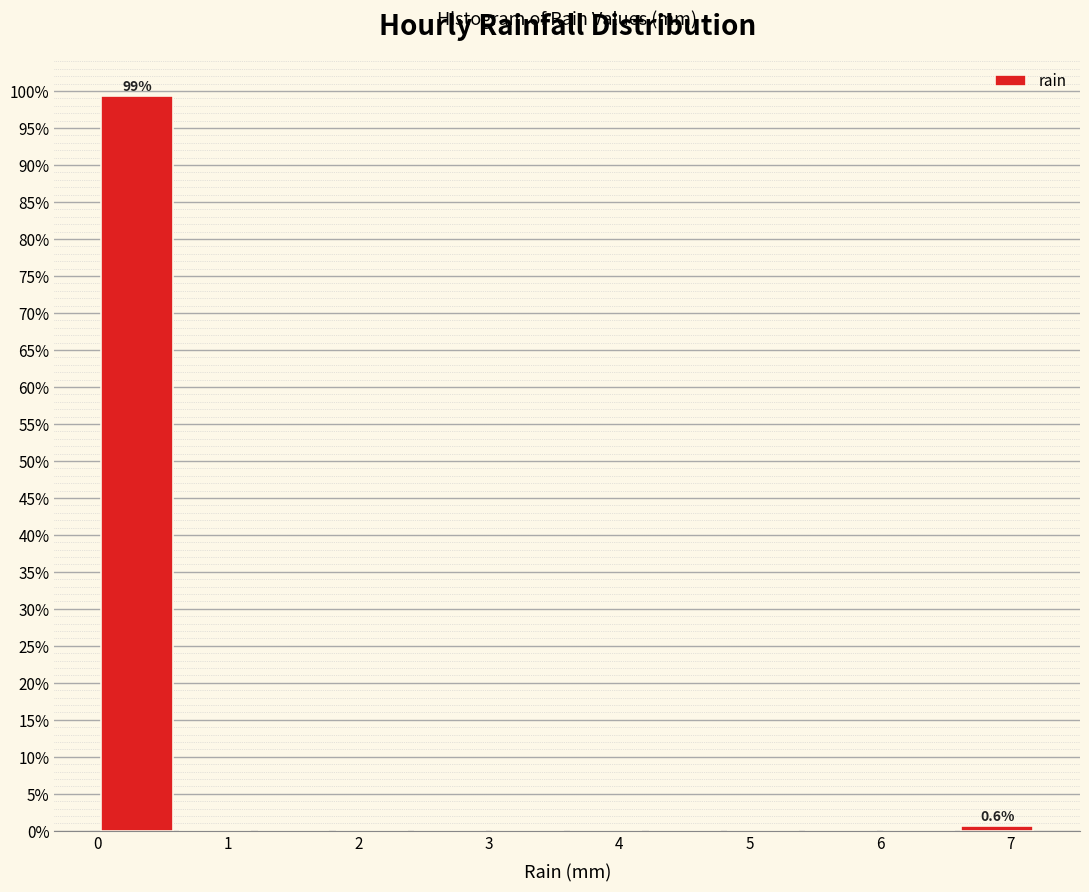

Which range on the x-axis has the tallest bar?

0.0 to 0.6